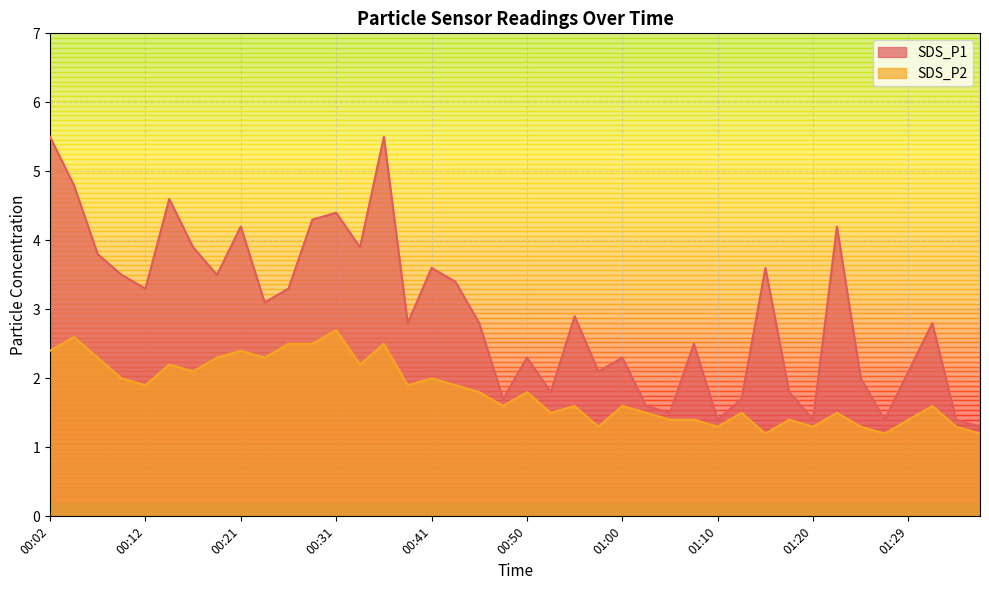

Reading left to right, transcribe all the data shown in this chart.

SDS_P1: 00:02=5.5	00:04=4.8	00:07=3.8	00:09=3.5	00:12=3.3	00:14=4.6	00:16=3.9	00:19=3.5	00:21=4.2	00:24=3.1	00:26=3.3	00:29=4.3	00:31=4.4	00:33=3.9	00:36=5.5	00:38=2.8	00:41=3.6	00:43=3.4	00:45=2.8	00:48=1.7	00:50=2.3	00:53=1.8	00:55=2.9	00:58=2.1	01:00=2.3	01:02=1.6	01:05=1.5	01:07=2.5	01:10=1.4	01:12=1.7	01:15=3.6	01:17=1.8	01:20=1.4	01:22=4.2	01:25=2.0	01:27=1.4	01:29=2.1	01:32=2.8	01:34=1.4	01:37=1.3
SDS_P2: 00:02=2.4	00:04=2.6	00:07=2.3	00:09=2.0	00:12=1.9	00:14=2.2	00:16=2.1	00:19=2.3	00:21=2.4	00:24=2.3	00:26=2.5	00:29=2.5	00:31=2.7	00:33=2.2	00:36=2.5	00:38=1.9	00:41=2.0	00:43=1.9	00:45=1.8	00:48=1.6	00:50=1.8	00:53=1.5	00:55=1.6	00:58=1.3	01:00=1.6	01:02=1.5	01:05=1.4	01:07=1.4	01:10=1.3	01:12=1.5	01:15=1.2	01:17=1.4	01:20=1.3	01:22=1.5	01:25=1.3	01:27=1.2	01:29=1.4	01:32=1.6	01:34=1.3	01:37=1.2